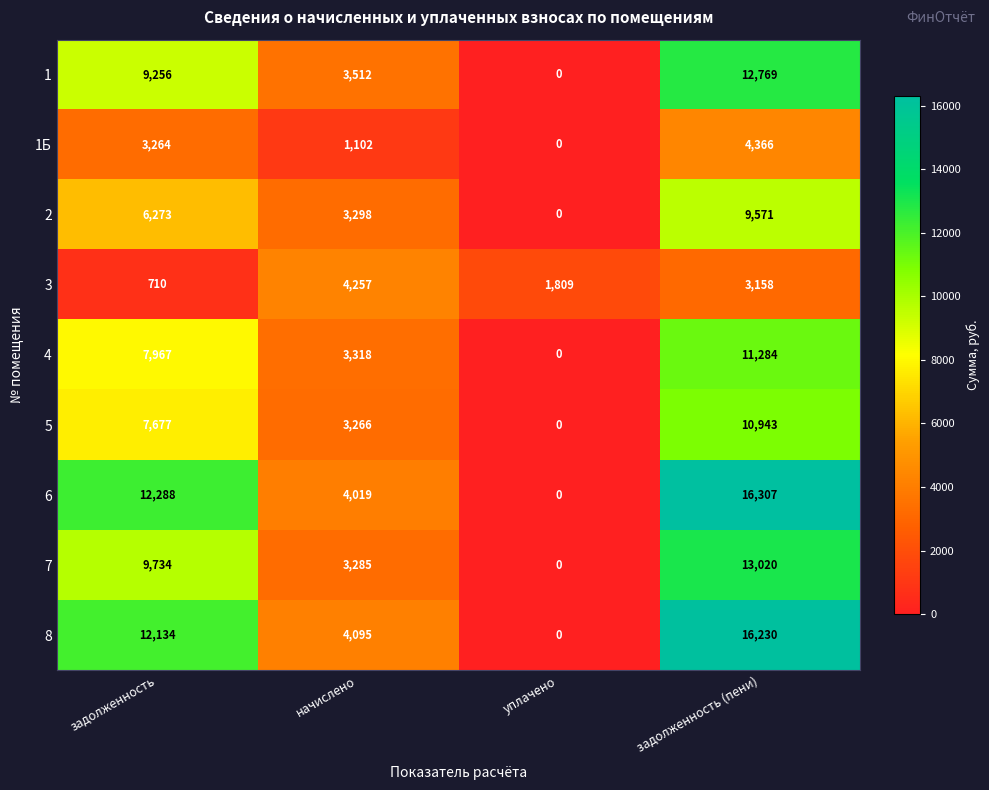

List the series in order of their peak value, highest first.

6, 8, 7, 1, 4, 5, 2, 1Б, 3